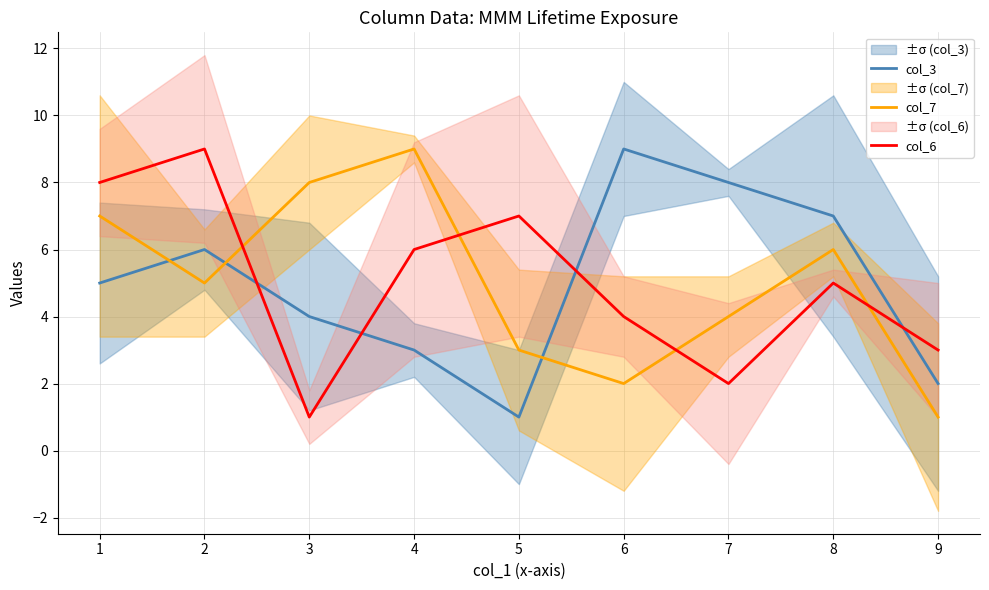

Reading right to left, transcribe all the data shown in this chart.

col_3: 2	7	8	9	1	3	4	6	5
col_7: 1	6	4	2	3	9	8	5	7
col_6: 3	5	2	4	7	6	1	9	8